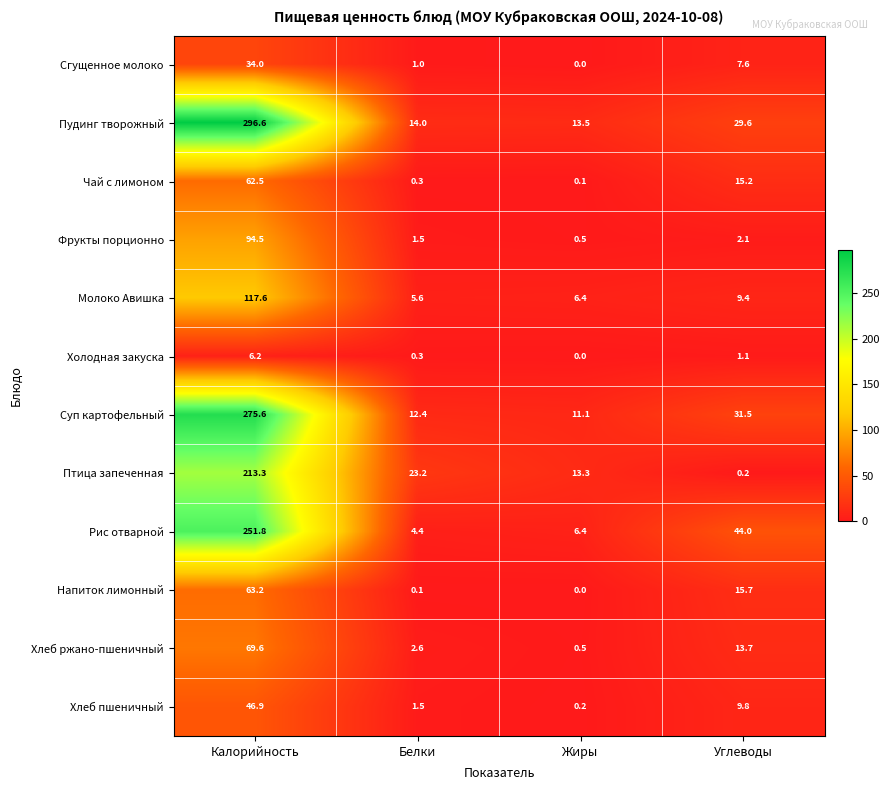

What is the maximum value shown in the chart?

296.6